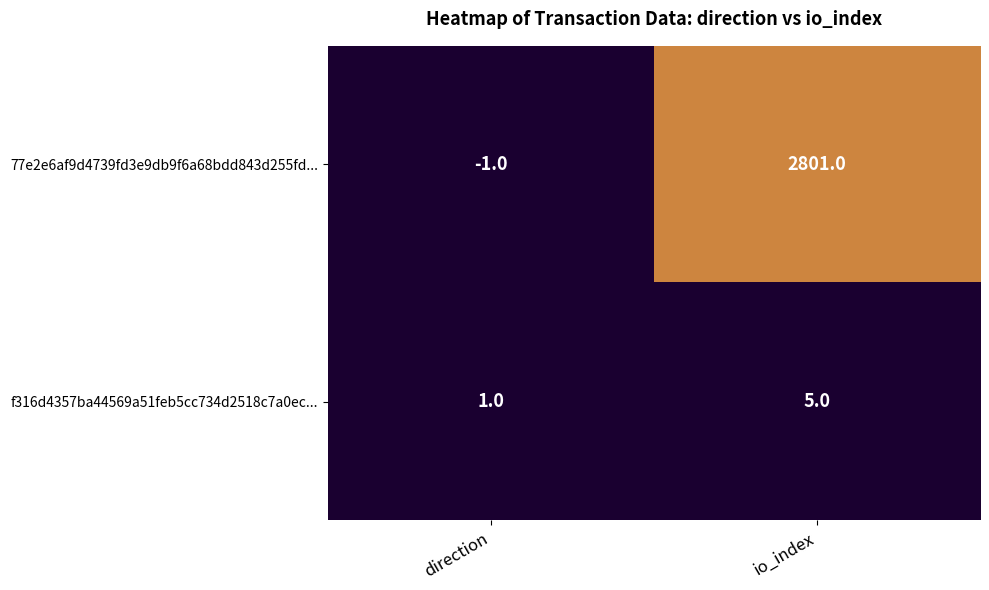

What is the sum of the 77e2e6af9d4739fd3e9db9f6a68bdd843d255fd... values at io_index and direction?

2800